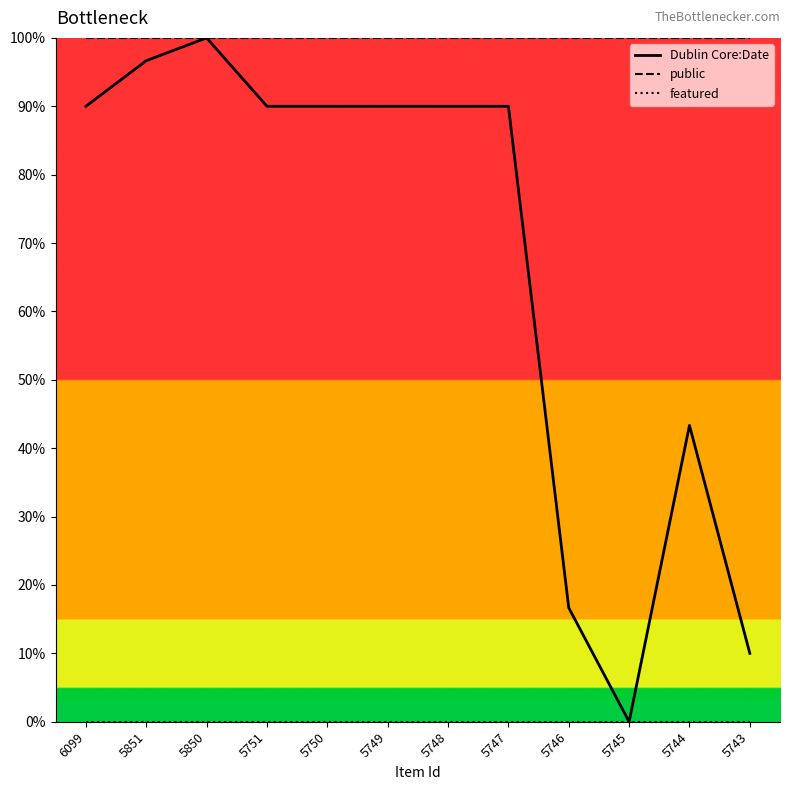

What are all the series names shown in the legend?

Dublin Core:Date, public, featured